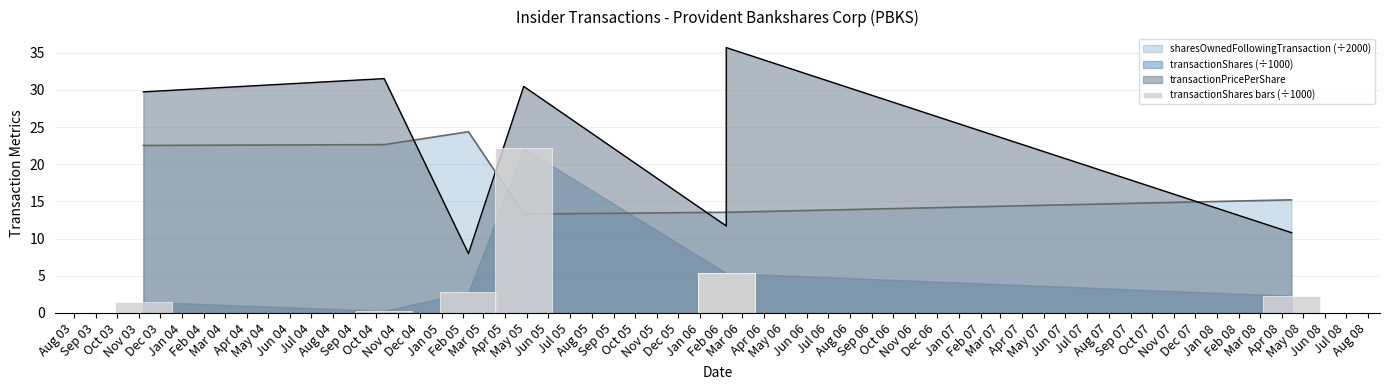

The value at Feb 04 is 1.5. True or false?

False